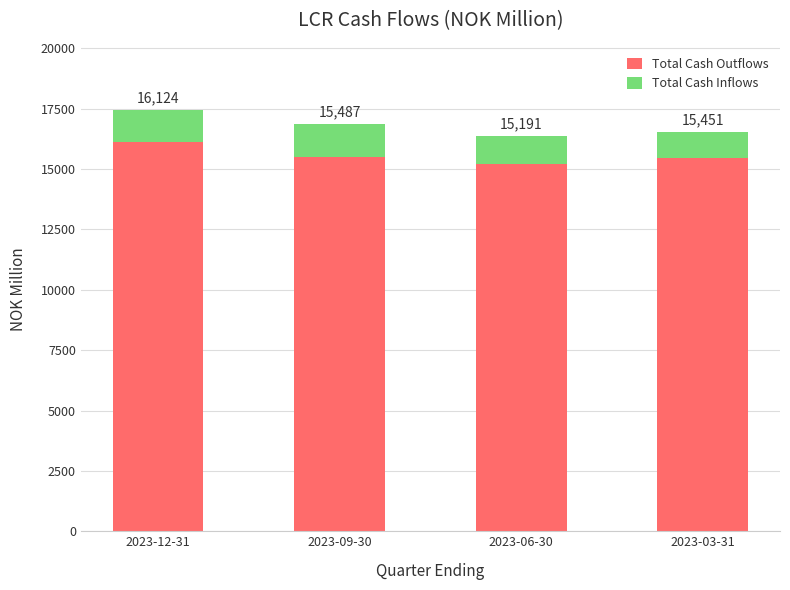

Is it true that Total Cash Outflows equals 22727.8 at 2023-03-31?

False